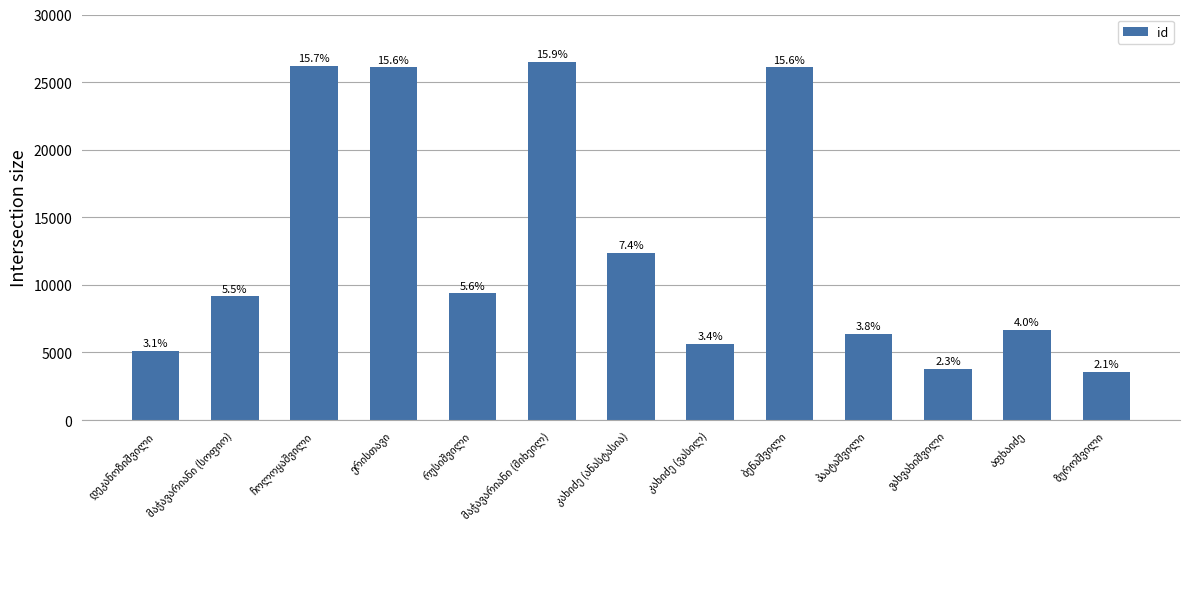

List the labels in order of value, smallest first.

ზუროშვილი, ვახვახიშვილი, დეკანოზიშვილი, კახიძე (ვასილ), პაატაშვილი, აფხაიძე, მაჭავარიანი (სოფიო), რუსიშვილი, კახიძე (ანასტასია), ბენაშვილი, ერისთავი, ჩოლოყაშვილი, მაჭავარიანი (მიხეილ)